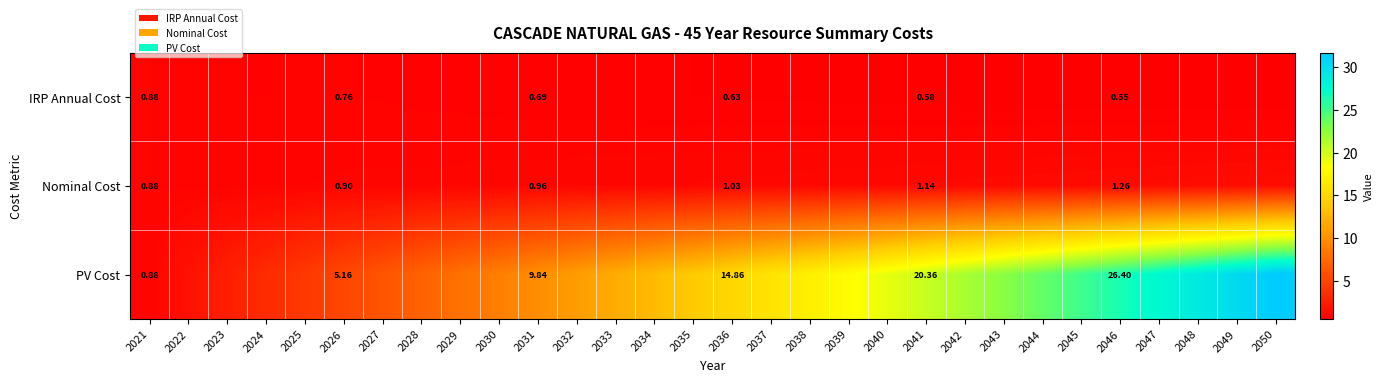

At which label is IRP Annual Cost closest to 0?

2050